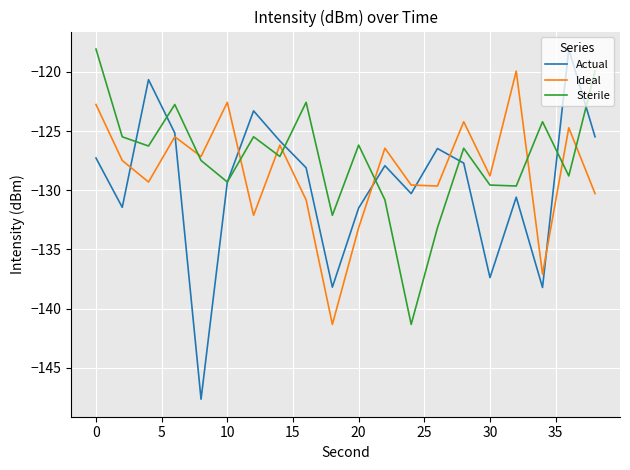

True or false: Sterile and Ideal cross at least once.

True